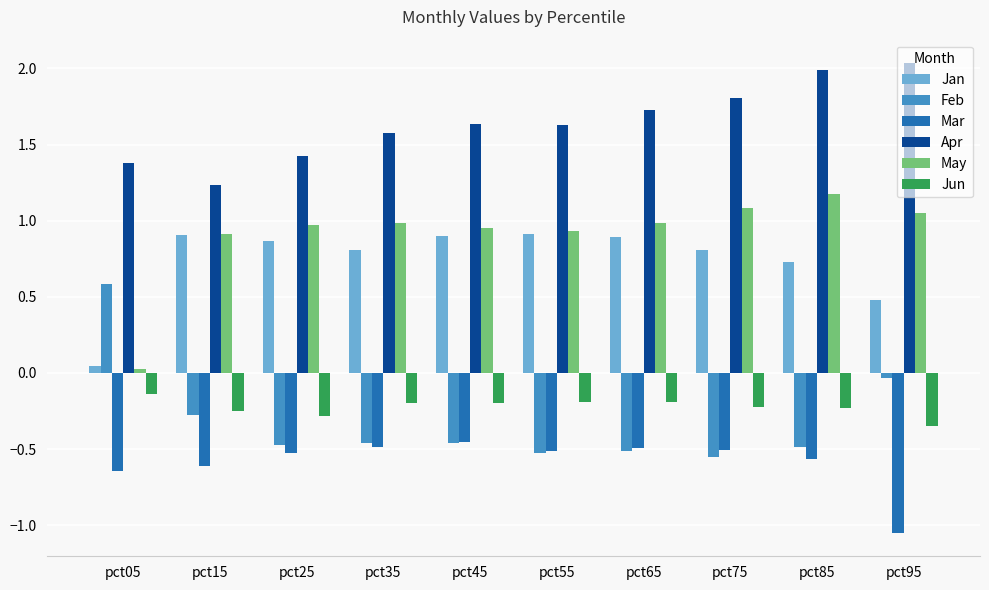

Which series has the largest total across all categories?

Apr